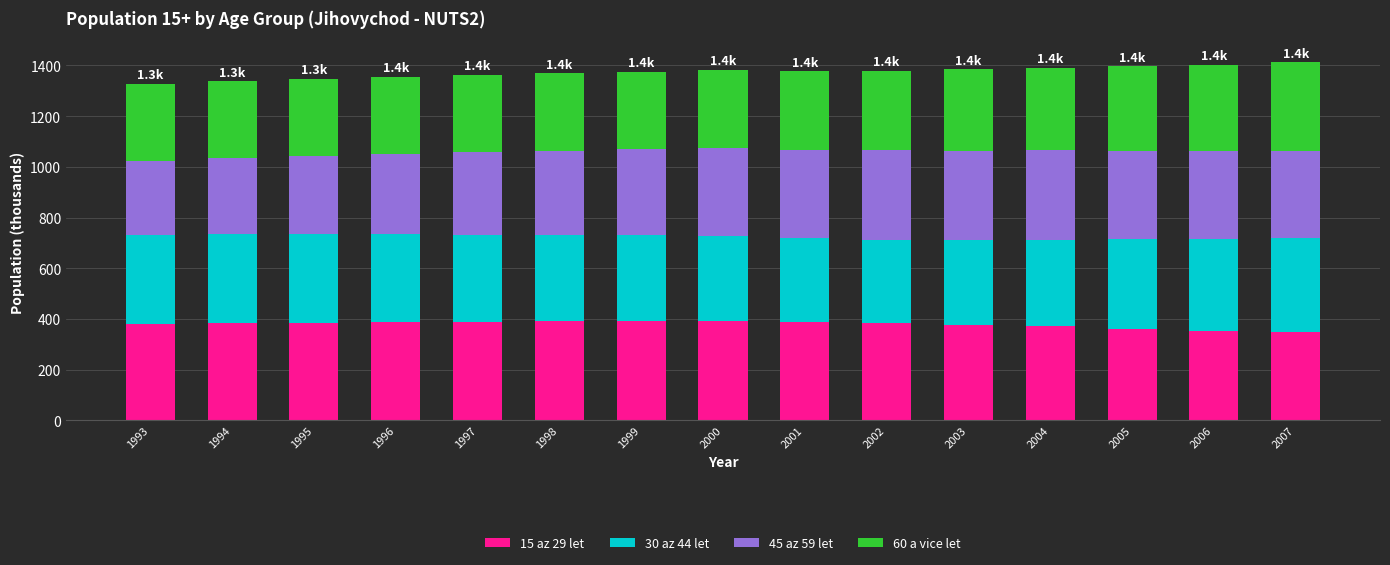

What is the total value across all series at 2002?

1380.2